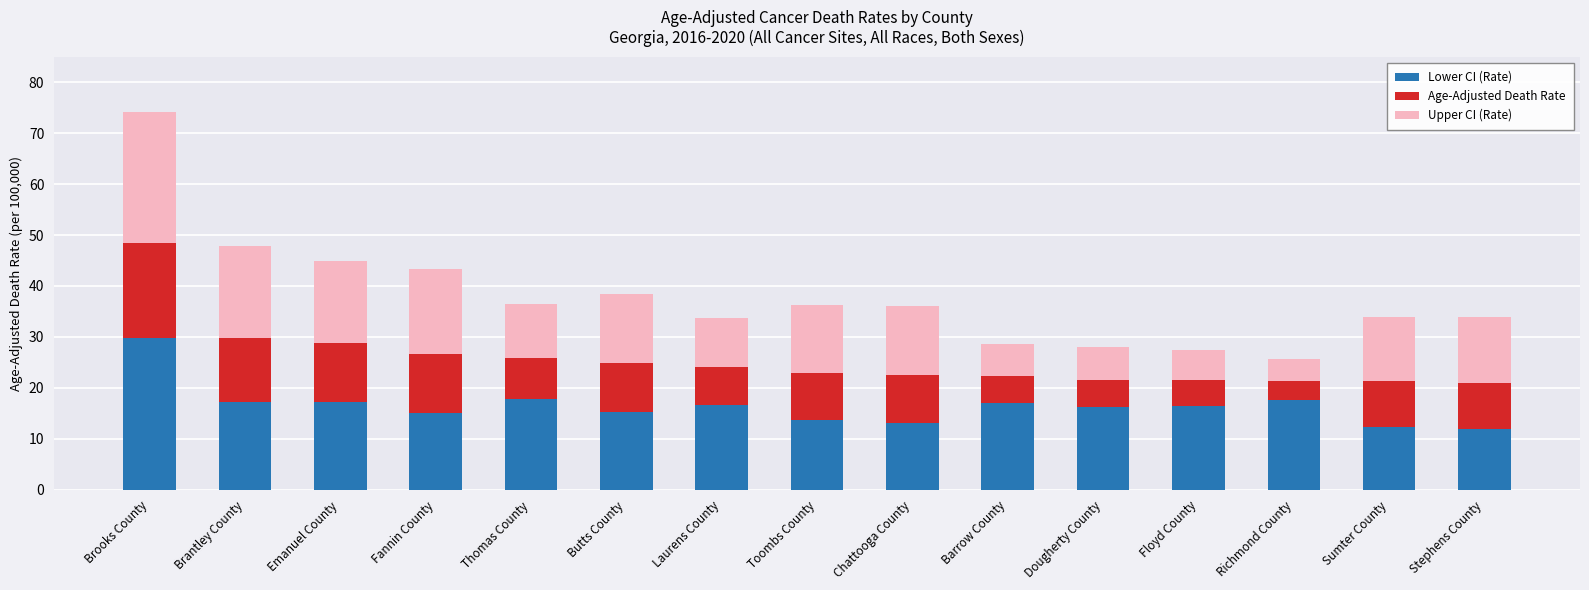

What is the total value across all series at Chattooga County?

36.1